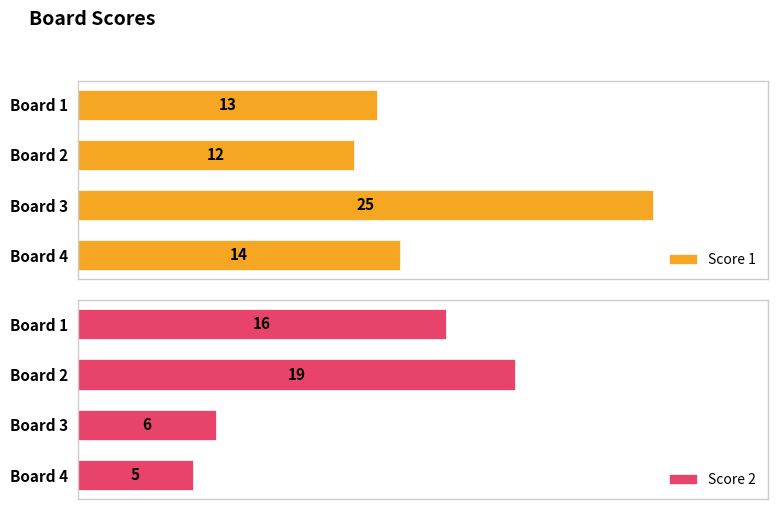

Rank the categories by Score 1 value from lowest to highest.

Board 2, Board 1, Board 4, Board 3